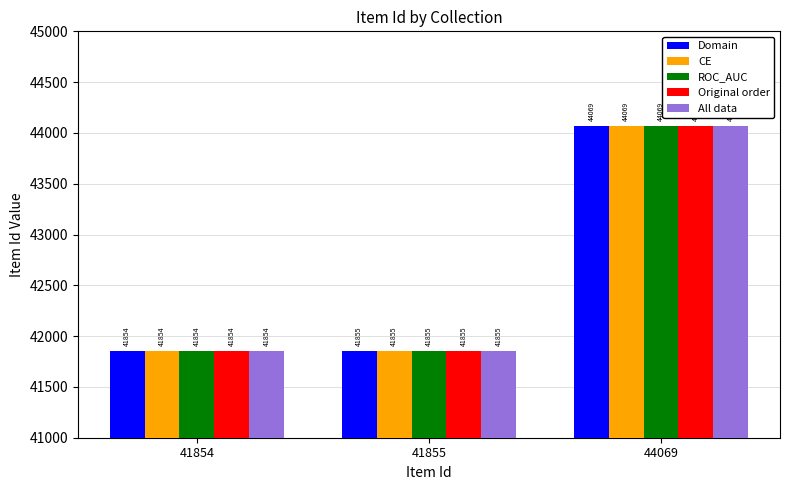

How many groups of bars are there?

3